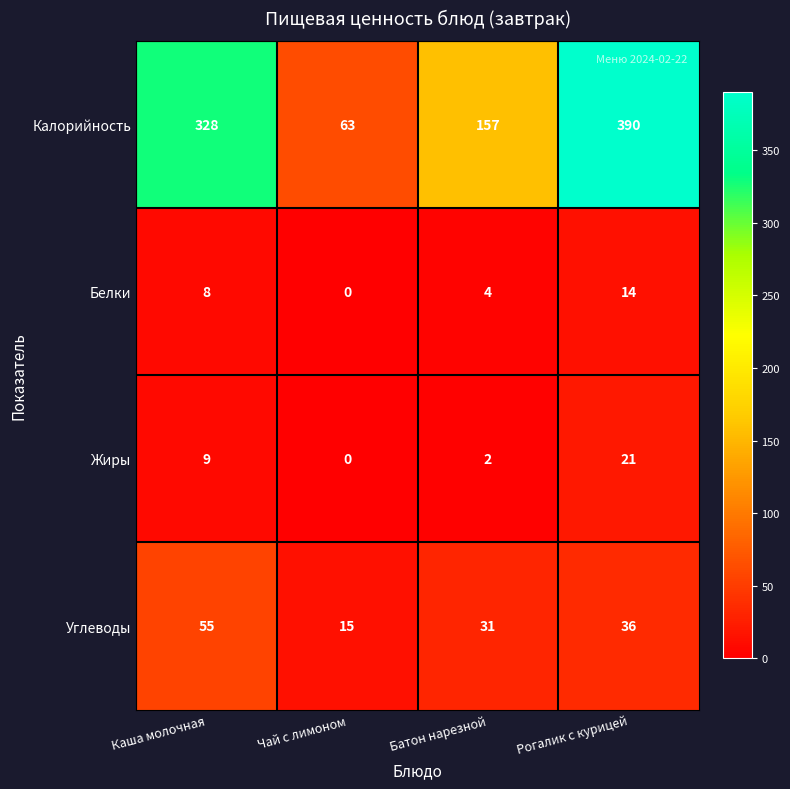

Count the number of data series in this chart.

4